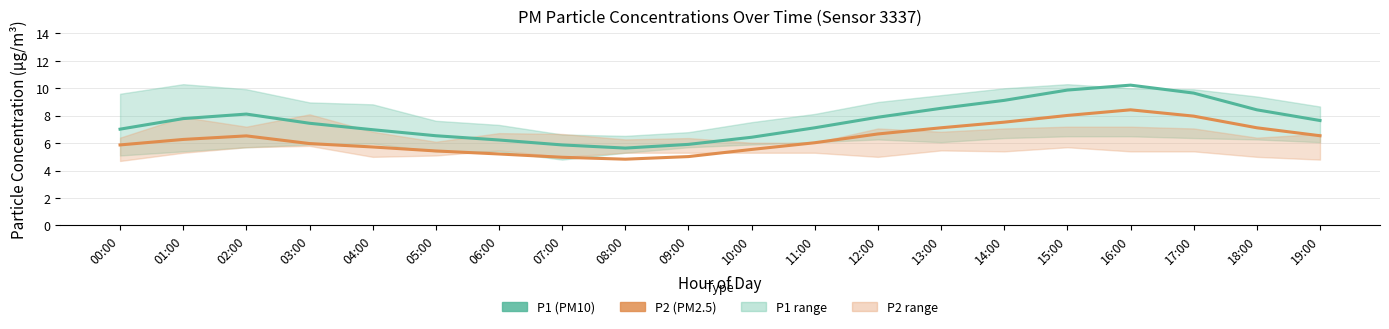

The value of P1 (PM10) at 01:00 is 7.8. True or false?

True